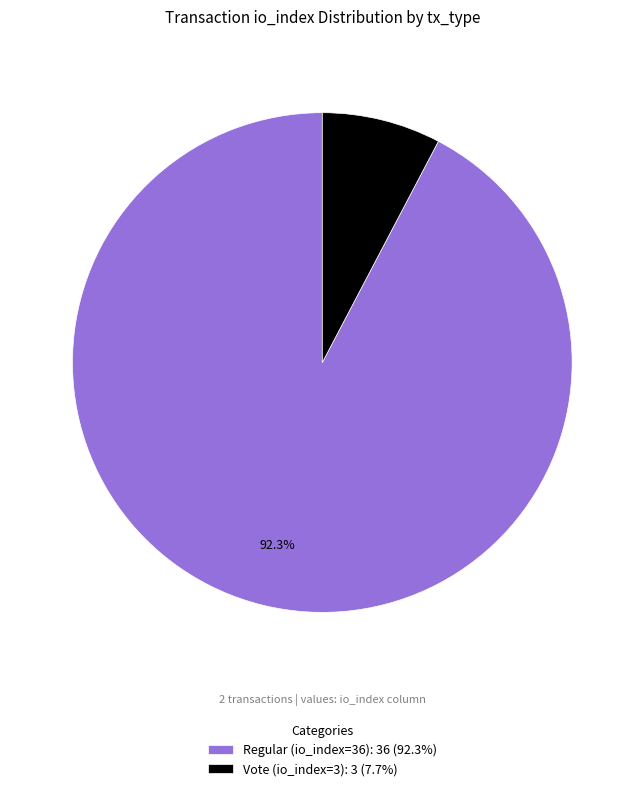

Which has a higher value, Vote (io_index=3) or Regular (io_index=36)?

Regular (io_index=36)